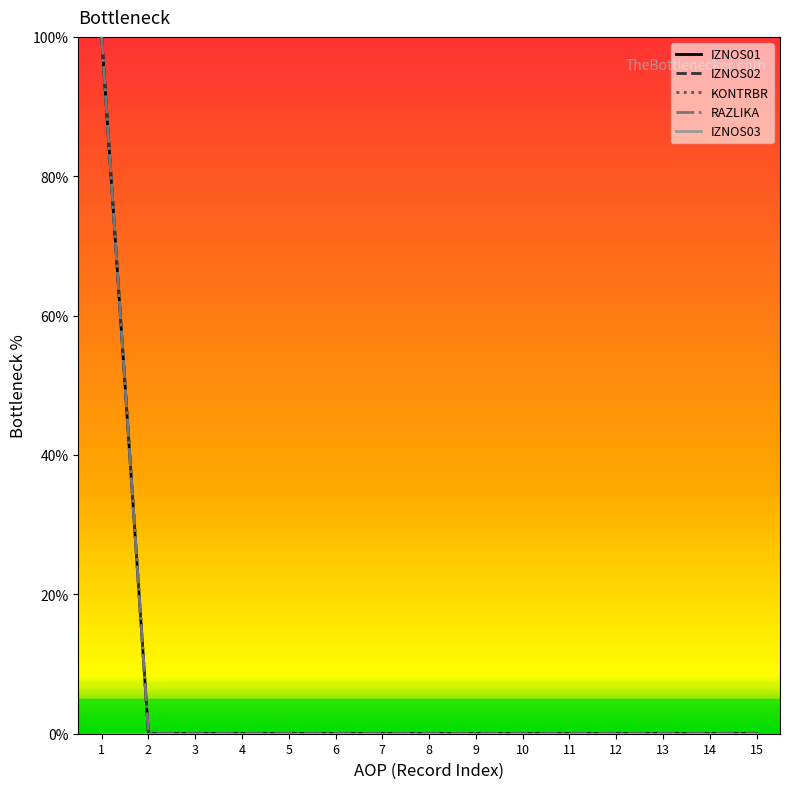

Does the chart display data point markers on the line(s)?

No